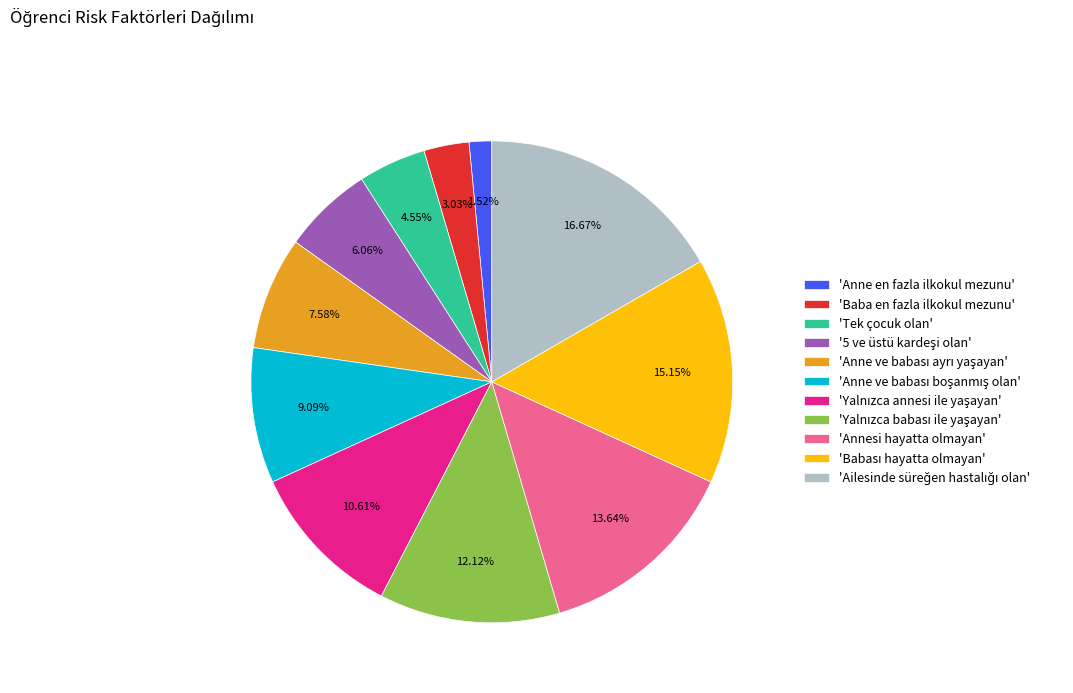

Which category has the smallest portion of the pie?

'Anne en fazla ilkokul mezunu'